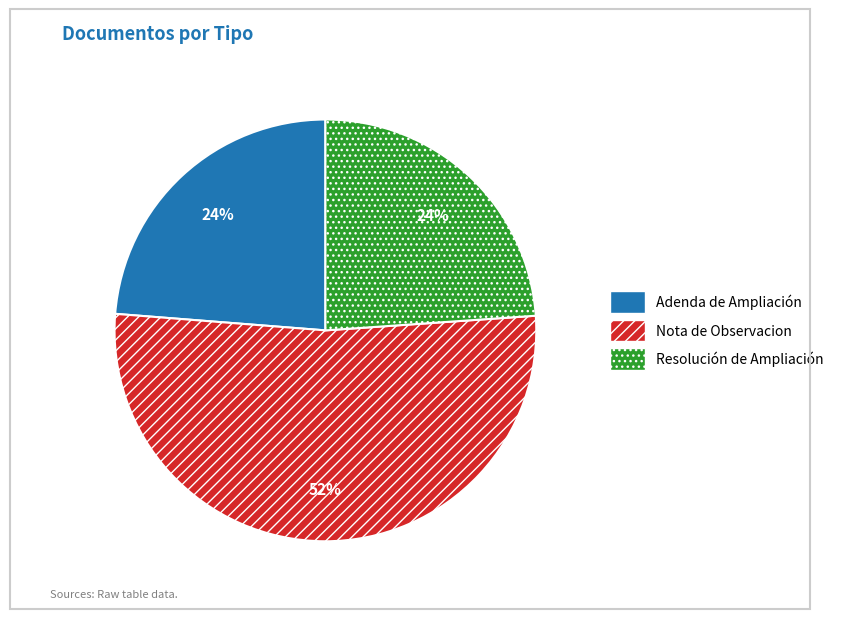

The Nota de Observacion slice represents 41% of the pie. True or false?

False